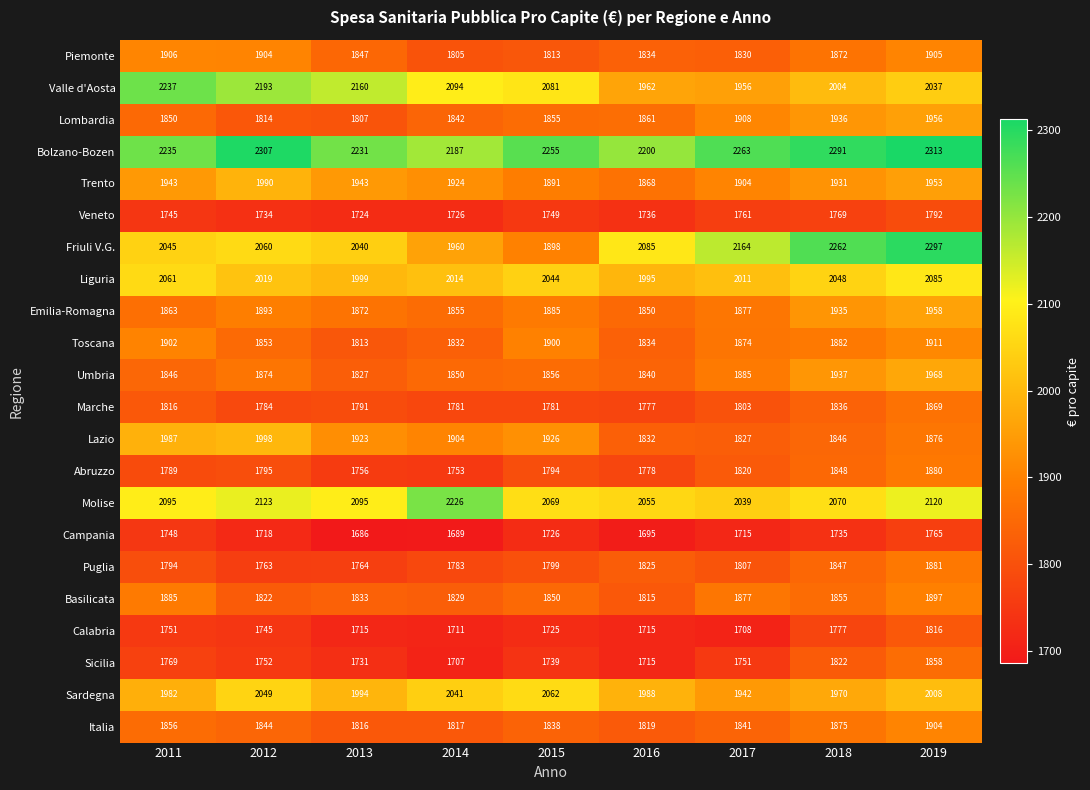

At 2015, list the series in order from largest to smallest.

Bolzano-Bozen, Valle d'Aosta, Molise, Sardegna, Liguria, Lazio, Toscana, Friuli V.G., Trento, Emilia-Romagna, Umbria, Lombardia, Basilicata, Italia, Piemonte, Puglia, Abruzzo, Marche, Veneto, Sicilia, Campania, Calabria